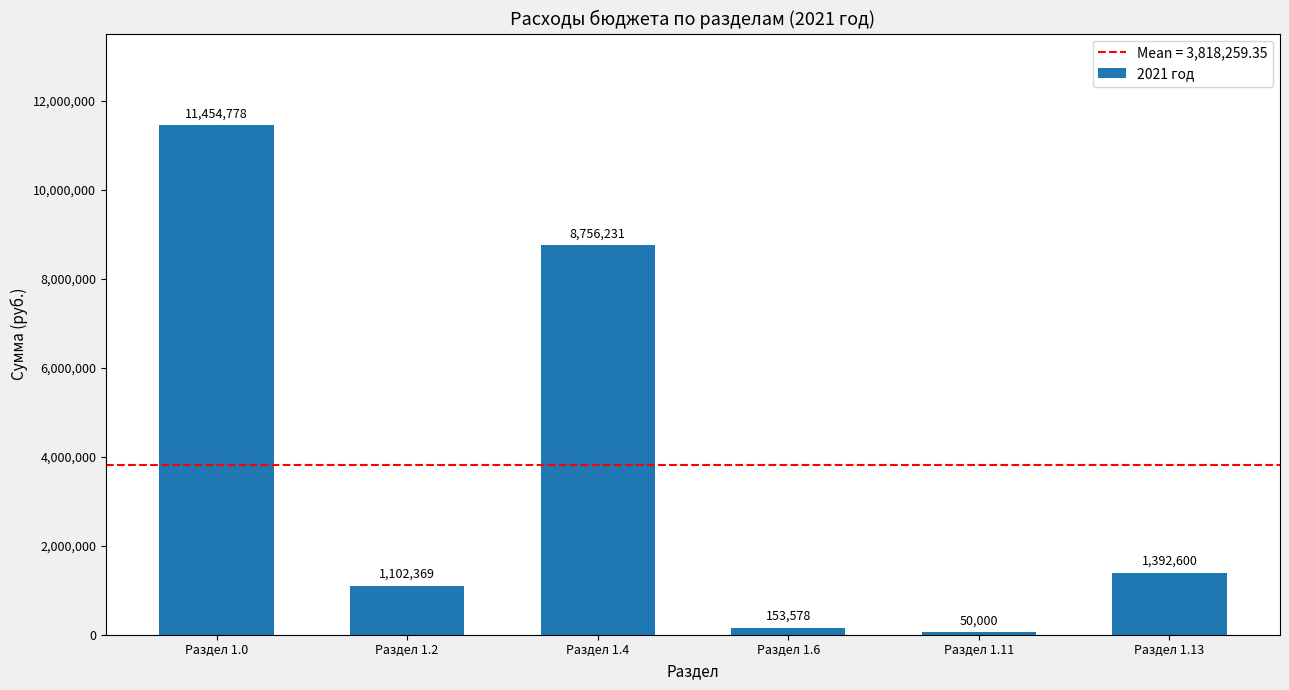

Where does the data first go above 1392600?

Раздел 1.0